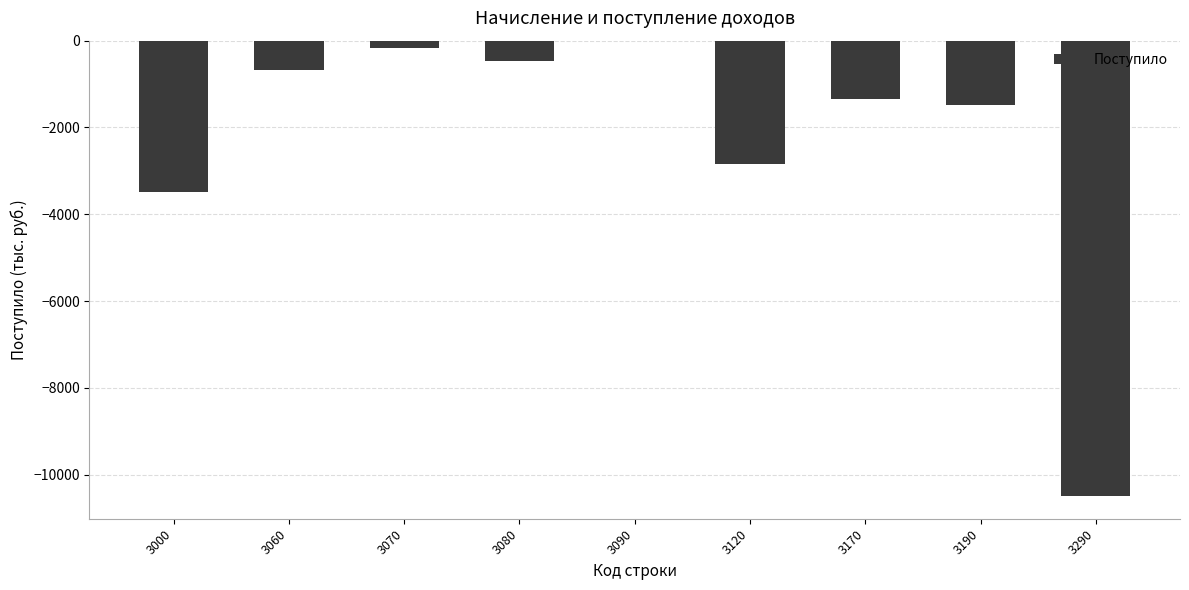

Are the bars horizontal?

No